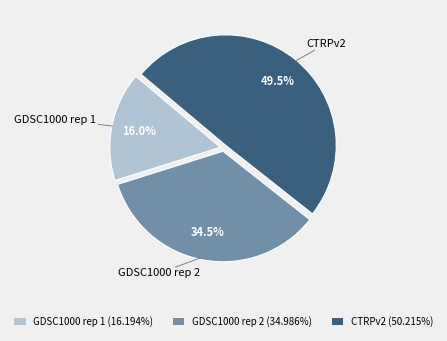

To the nearest percent, what is the average slice percentage?

33%